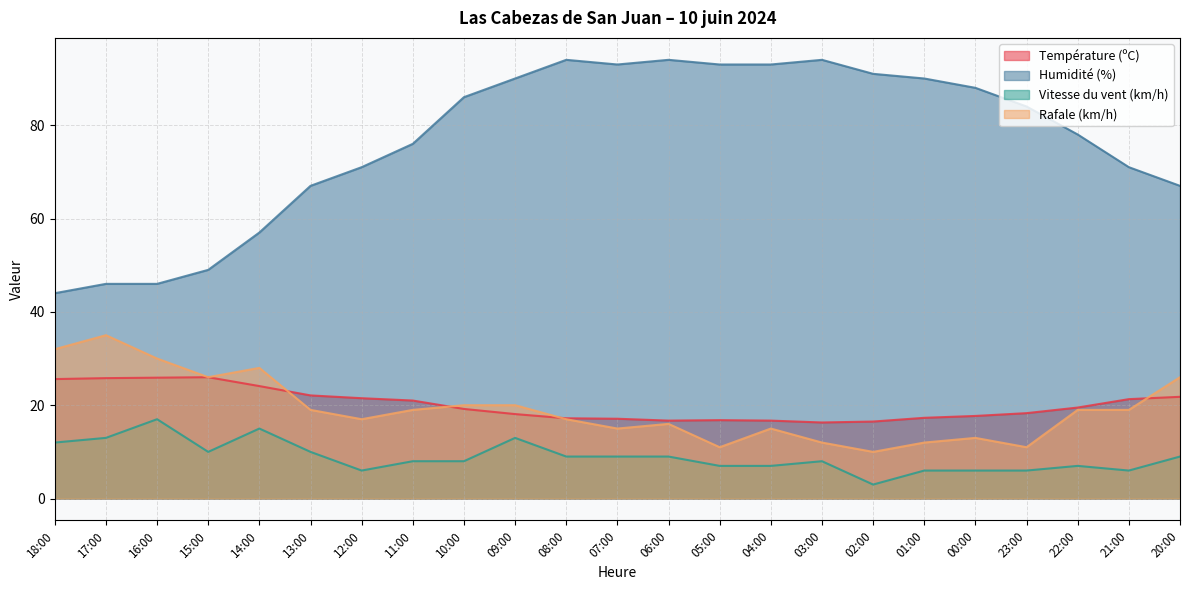

The Rafale (km/h) series shows 5.5 at 00:00. True or false?

False